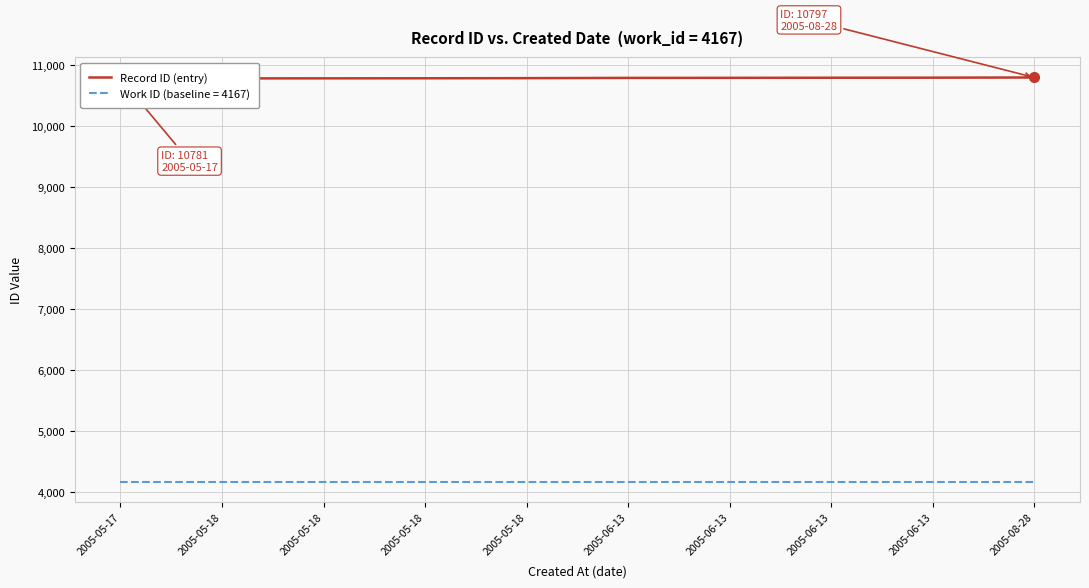

What is the label of the 2nd point from the right?

2005-06-13